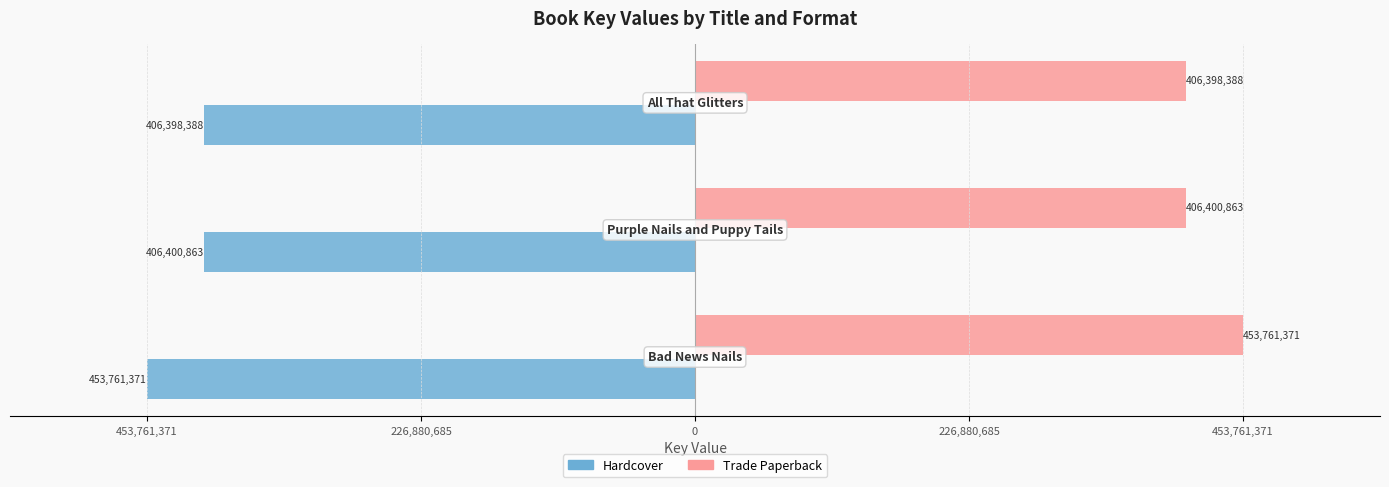

What is the value of the Trade Paperback bar at the 2nd from the left?

406400863